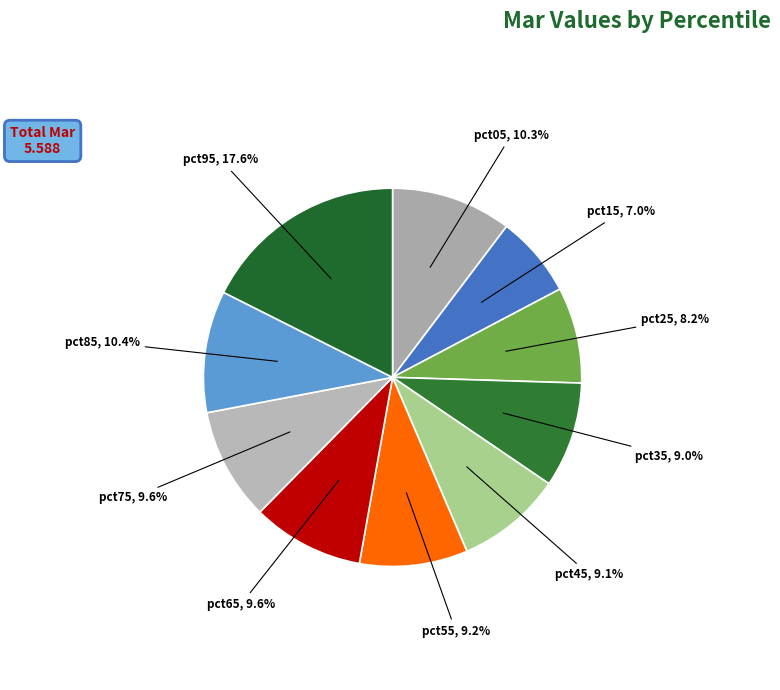

What is the largest slice in the pie chart?

pct95